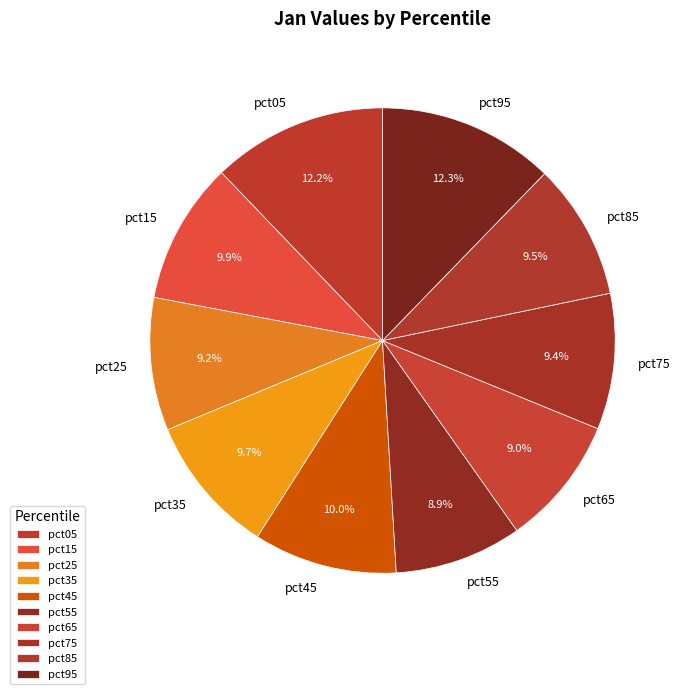

To the nearest percent, what portion does pct15 represent?

10%